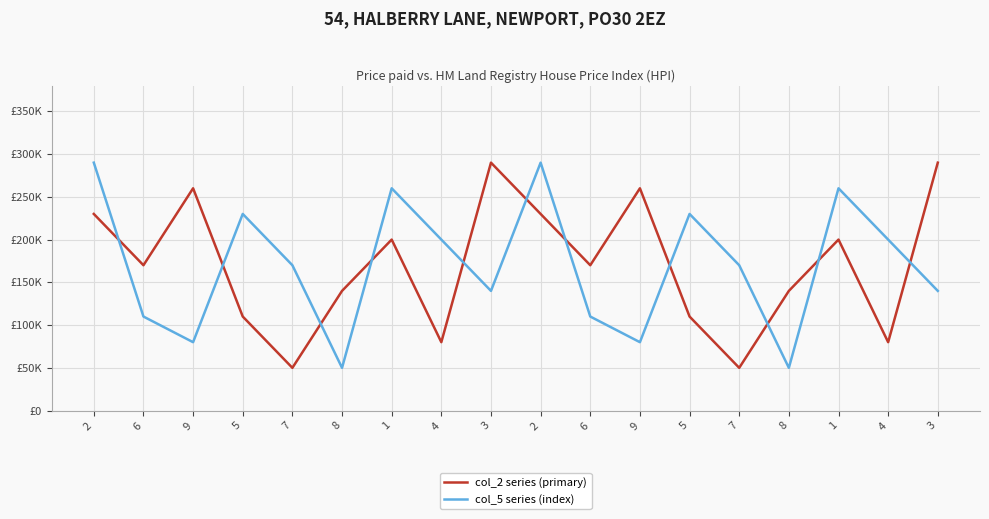

What is the label of the 10th point from the right?

3